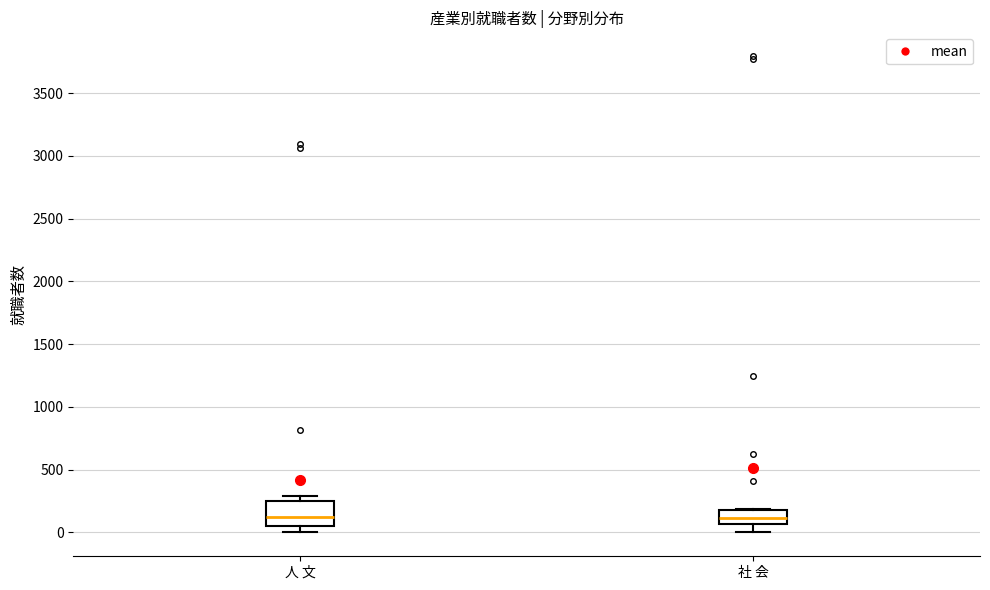

Where does the lower whisker of the box for 社 会 end on the y-axis? The values are not printed on the chart, so give them approximately, as read against the axis.

0